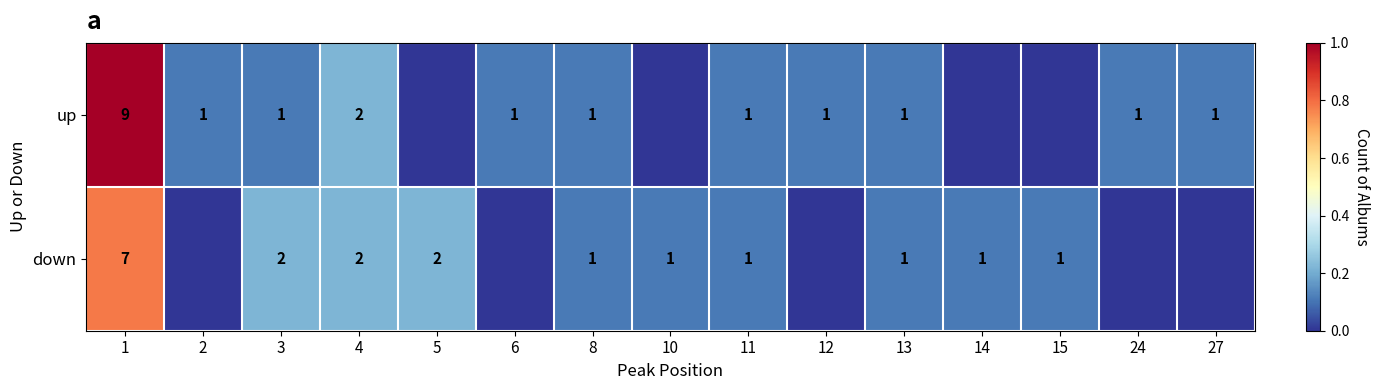

Rank the series at 1 from lowest to highest value.

down, up